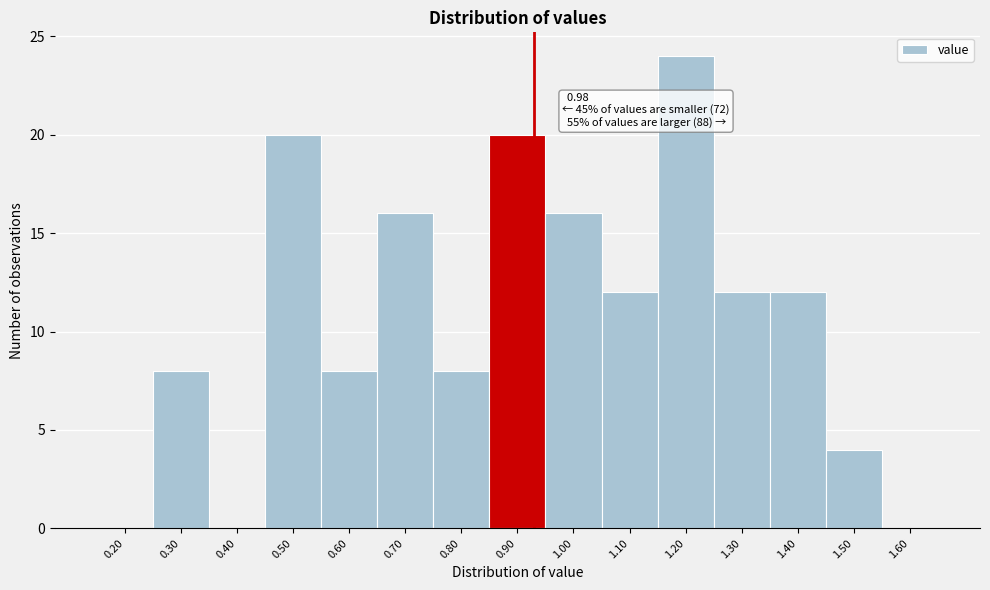

Reading left to right, transcribe all the data shown in this chart.

0.20=0	0.30=8	0.40=0	0.50=20	0.60=8	0.70=16	0.80=8	0.90=20	1.00=16	1.10=12	1.20=24	1.30=12	1.40=12	1.50=4	1.60=0